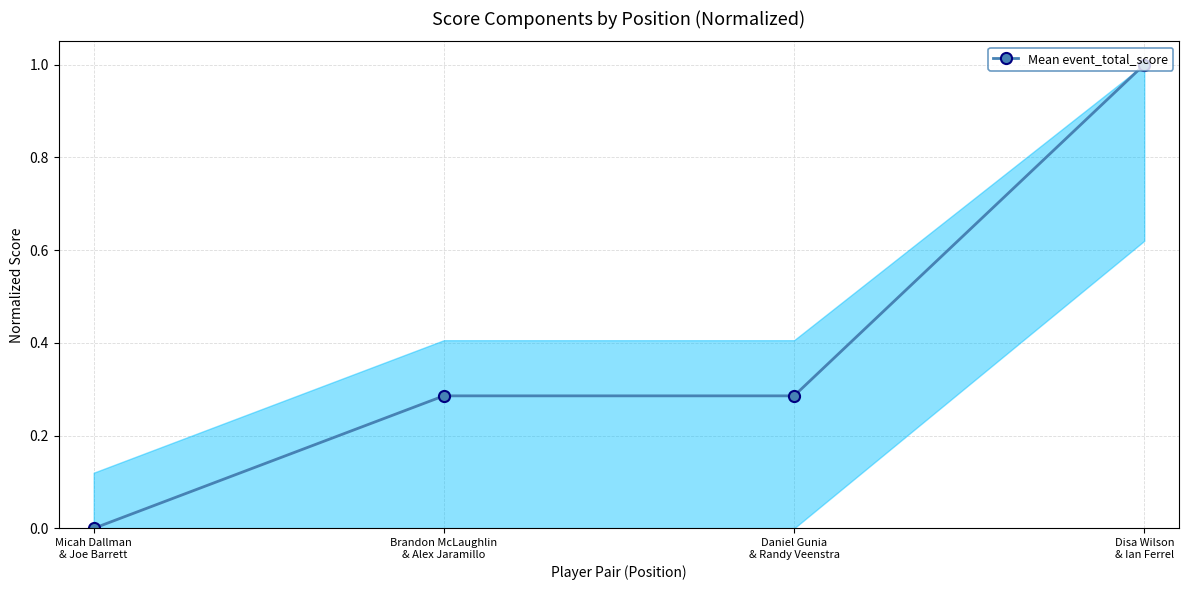

What is the difference between the maximum and second lowest values?

0.7